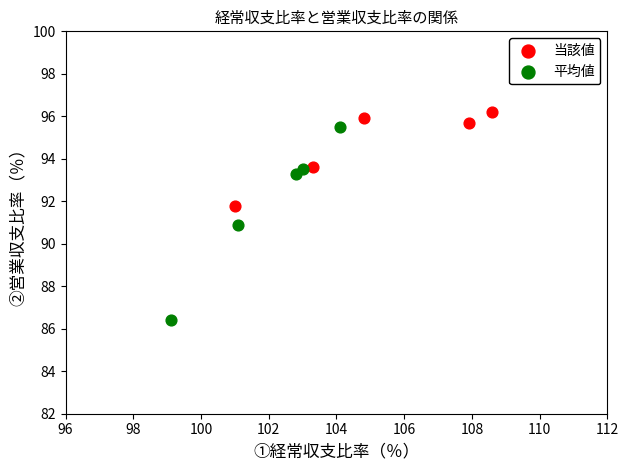

Which series reaches the maximum Y coordinate?

当該値